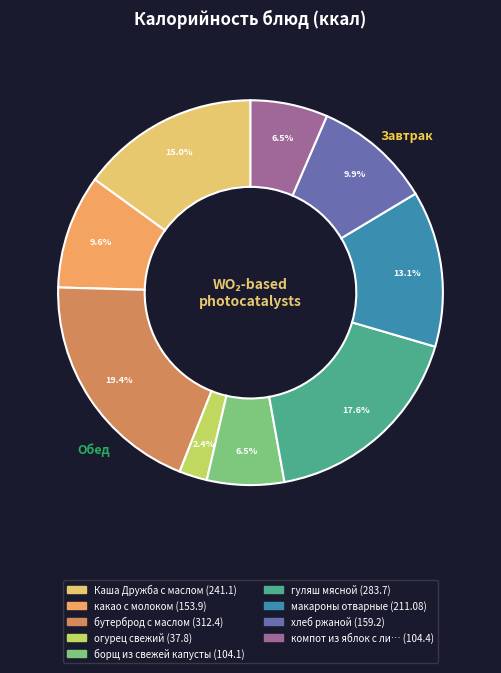

How many segments does this pie chart have?

9